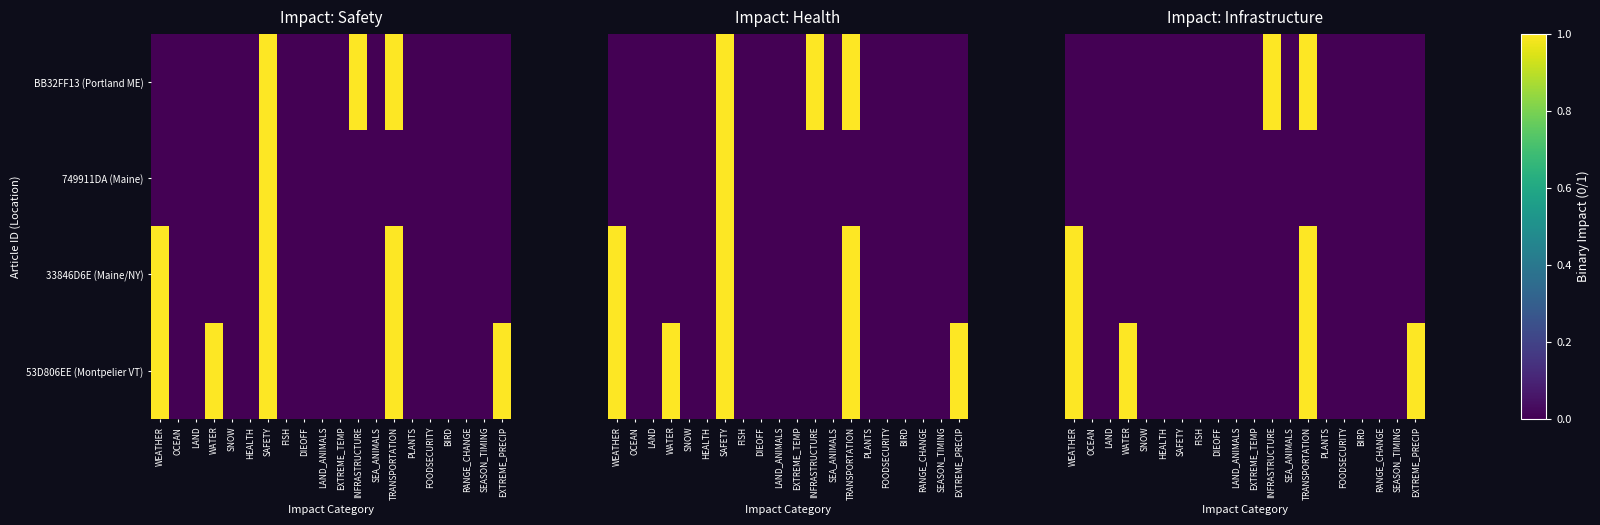

True or false: 53D806EE (Montpelier VT) has a value of 1 at TRANSPORTATION.

False